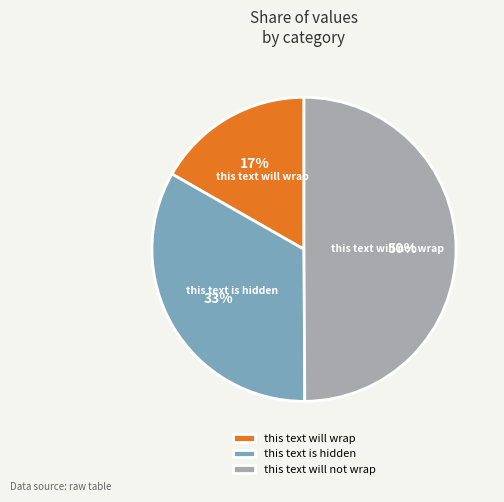

To the nearest percent, what is the average slice percentage?

33%